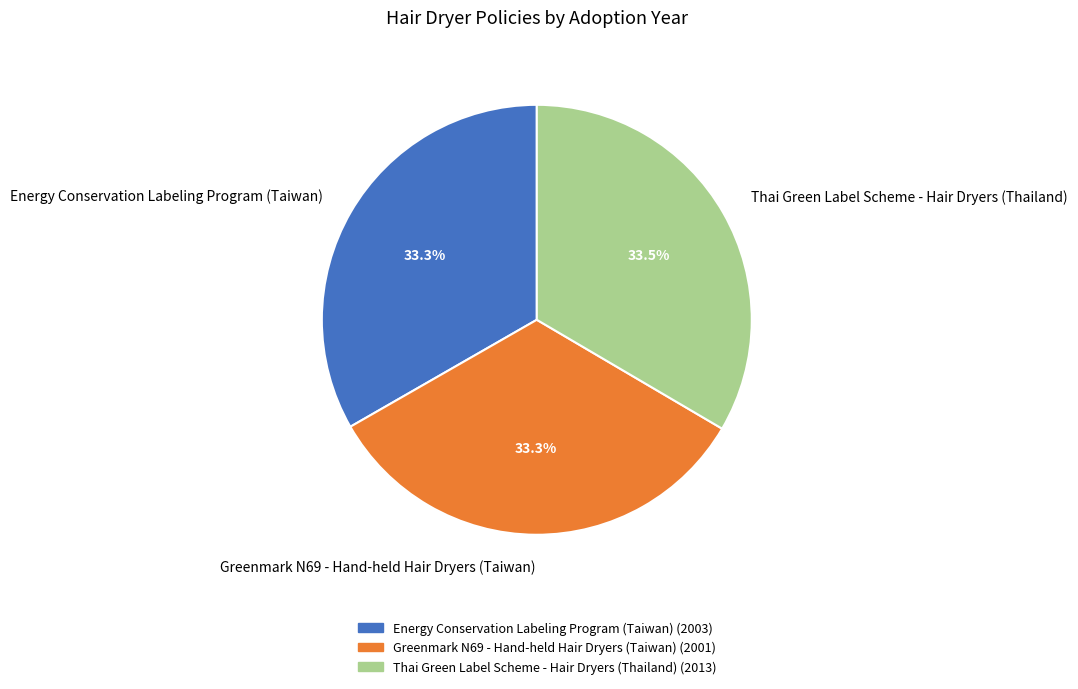

Count the number of slices in the pie.

3